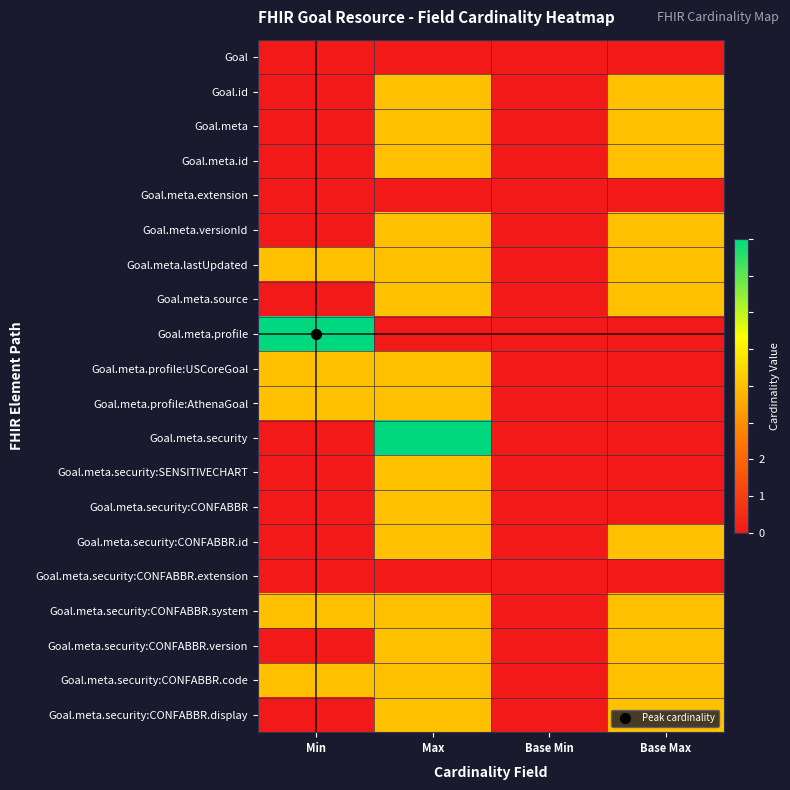

Rank the series at Base Min from highest to lowest value.

Goal, Goal.id, Goal.meta, Goal.meta.id, Goal.meta.extension, Goal.meta.versionId, Goal.meta.lastUpdated, Goal.meta.source, Goal.meta.profile, Goal.meta.profile:USCoreGoal, Goal.meta.profile:AthenaGoal, Goal.meta.security, Goal.meta.security:SENSITIVECHART, Goal.meta.security:CONFABBR, Goal.meta.security:CONFABBR.id, Goal.meta.security:CONFABBR.extension, Goal.meta.security:CONFABBR.system, Goal.meta.security:CONFABBR.version, Goal.meta.security:CONFABBR.code, Goal.meta.security:CONFABBR.display